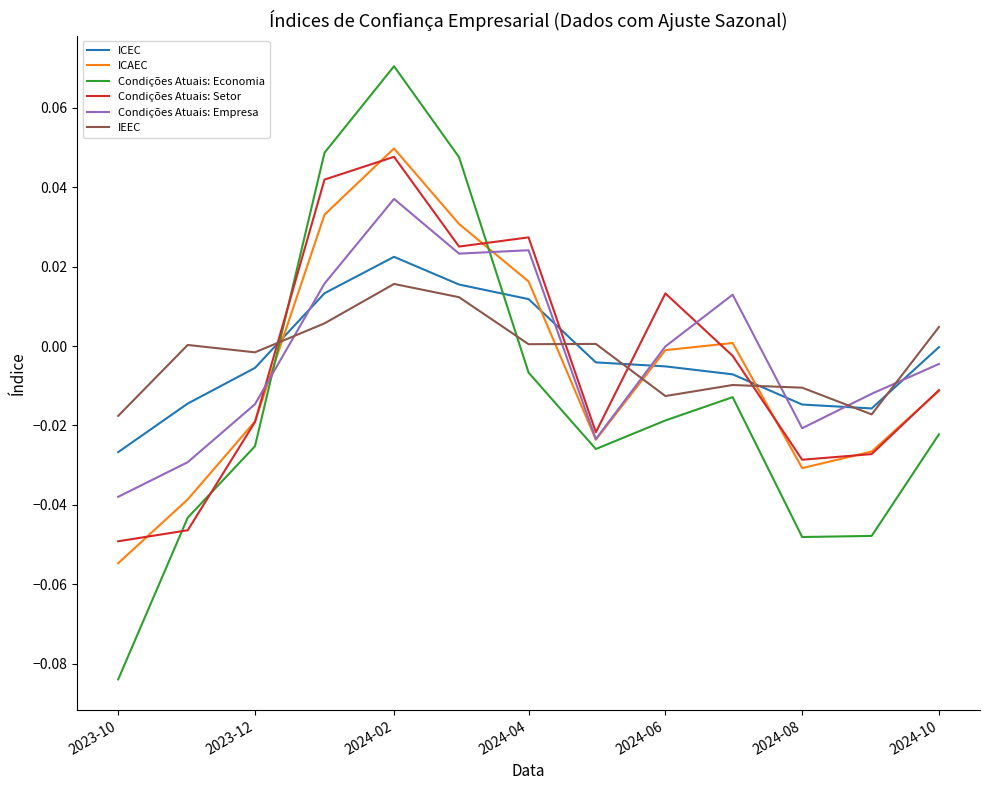

How many intersections are there between Condições Atuais: Setor and ICEC?

4